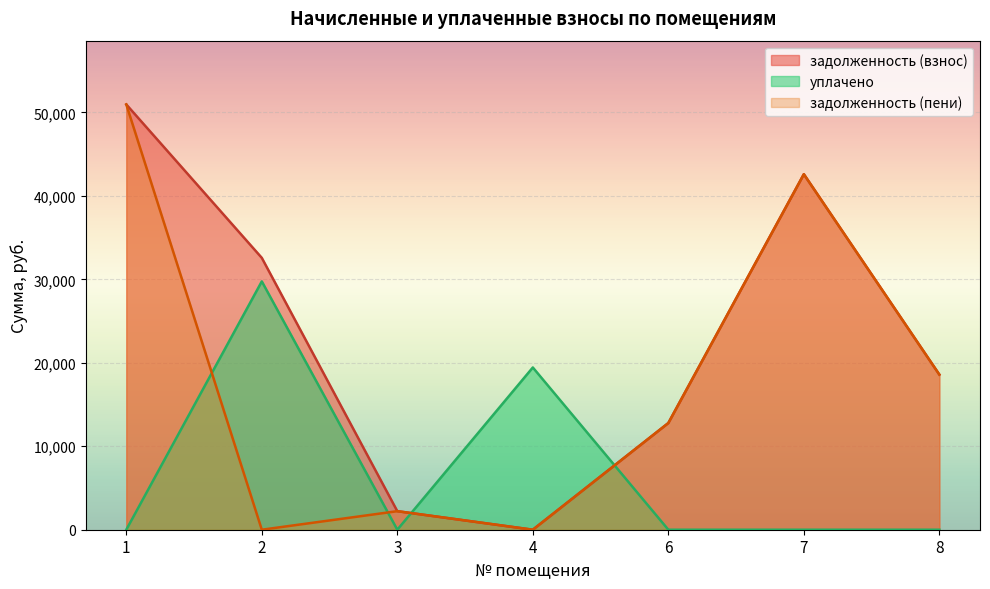

What is the value of the задолженность (пени) point at the 3rd from the left?

2221.8